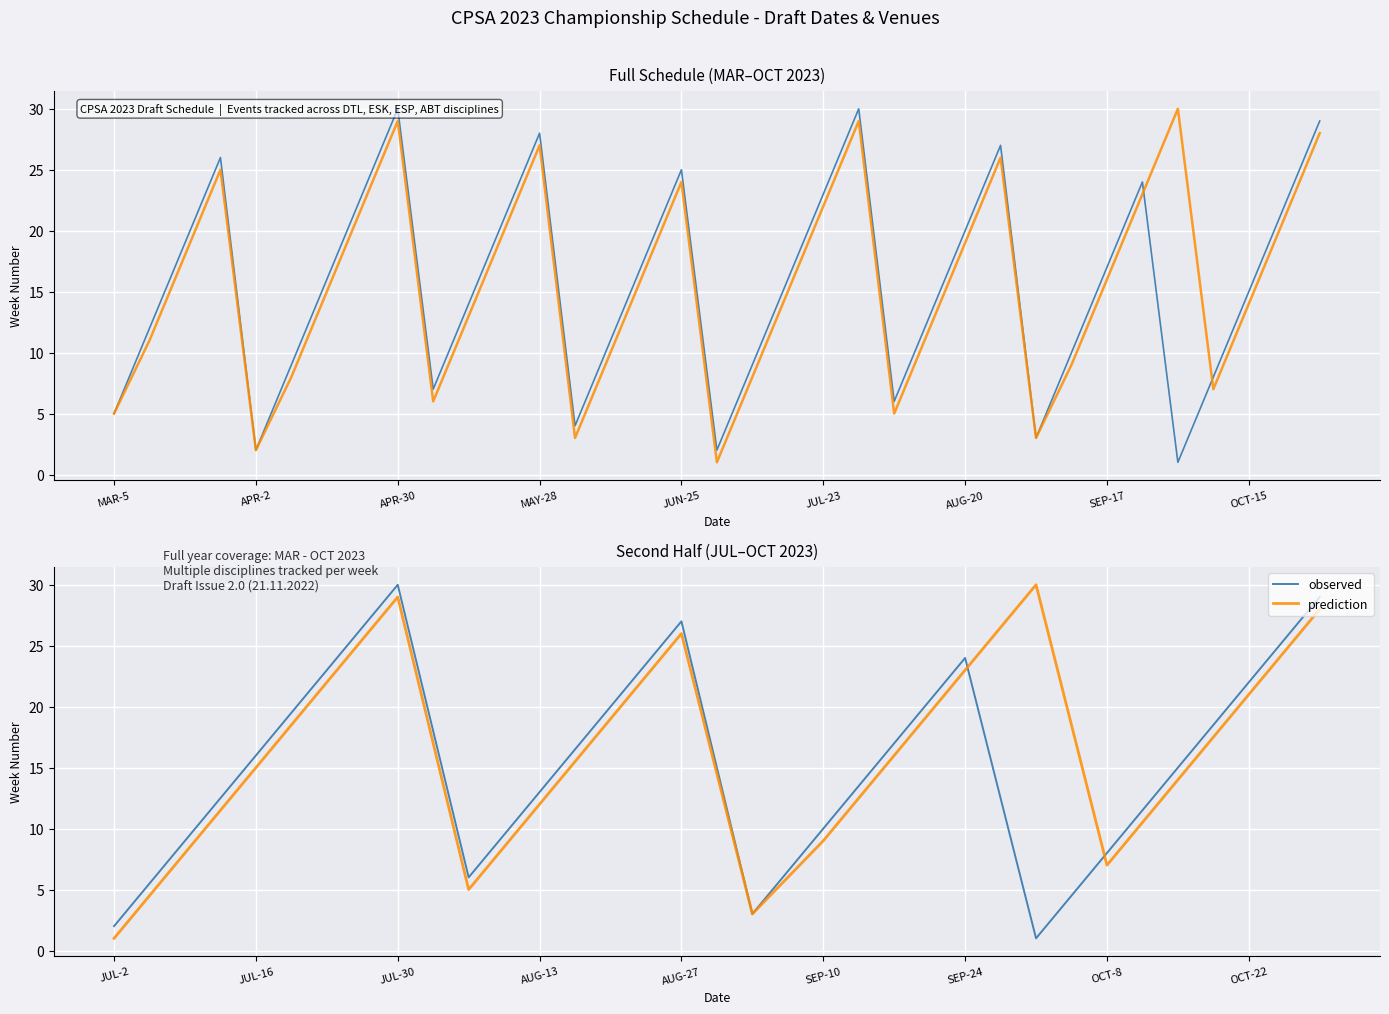

Is this an area chart (filled region under the line)?

No